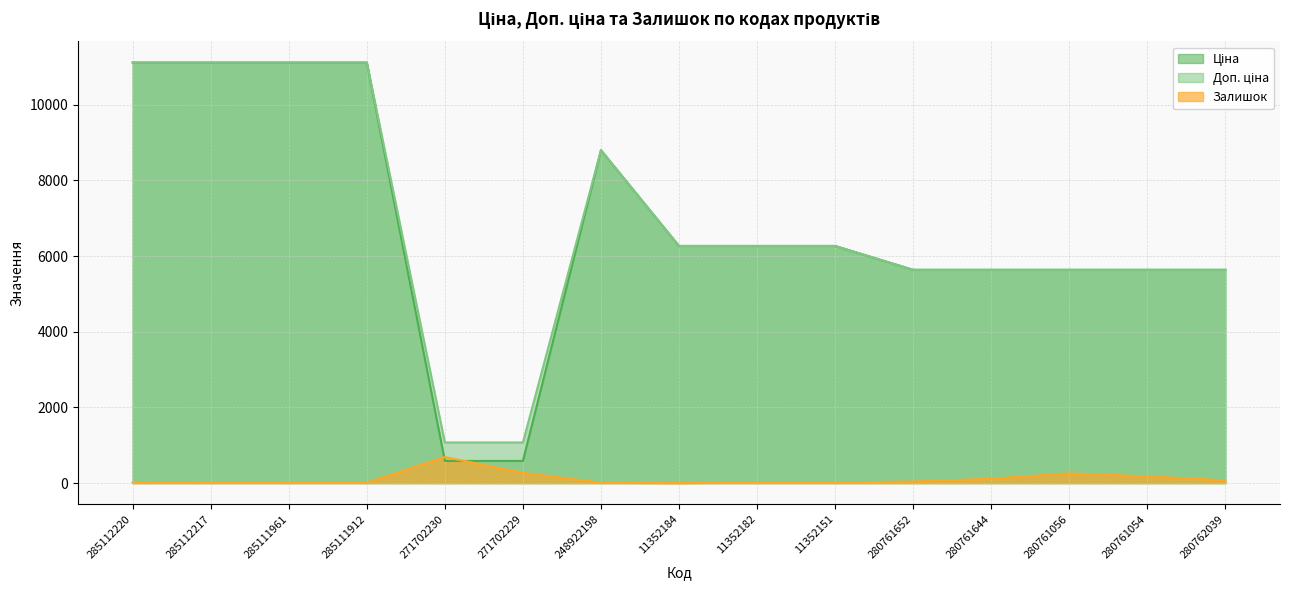

What is the greatest value displayed?

11113.6